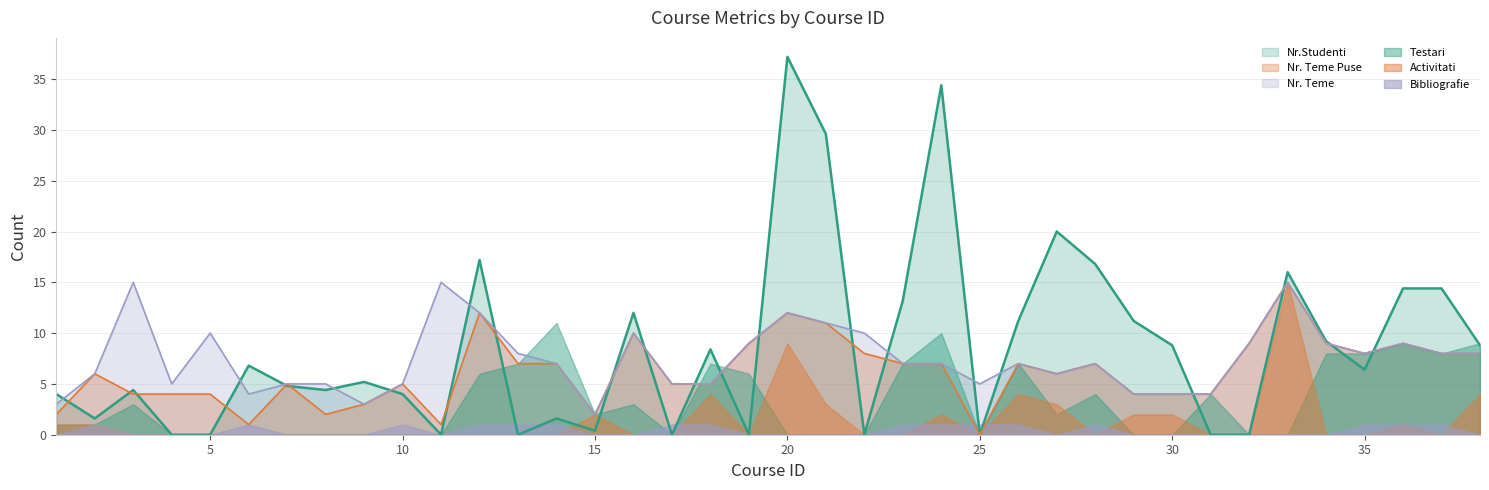

What is the difference between the Nr. Teme Puse values at 31 and 32?

5.0